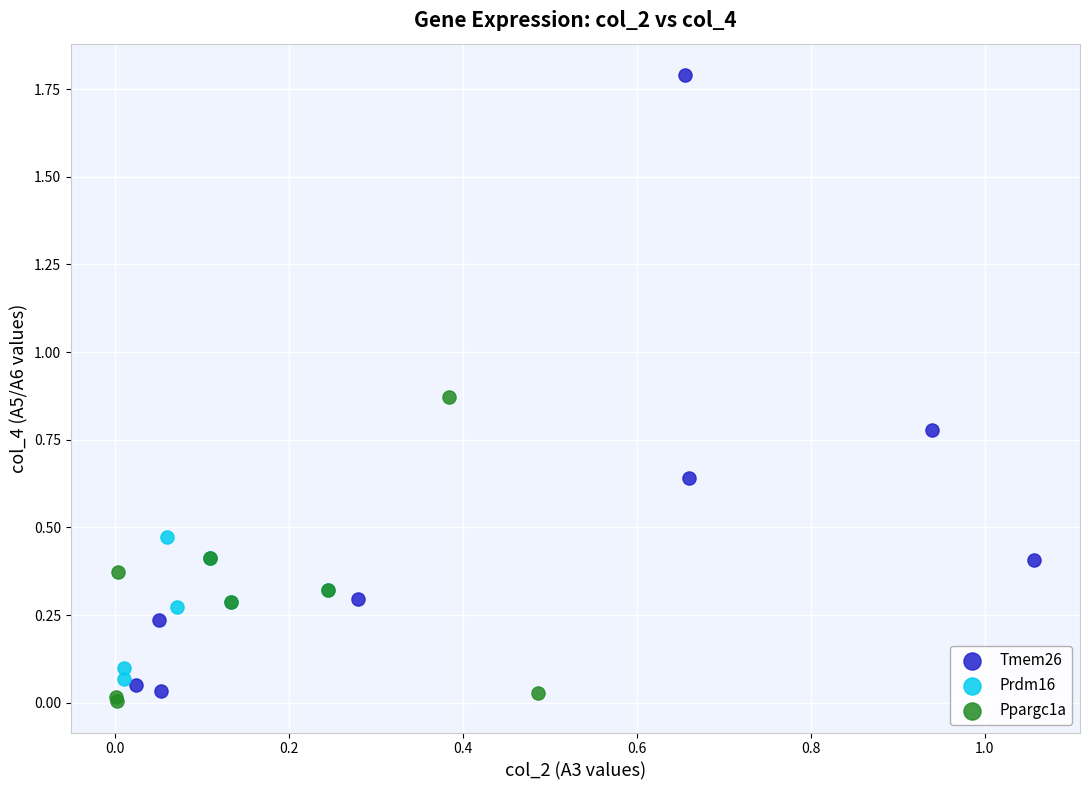

Which series contains the highest Y value?

Tmem26